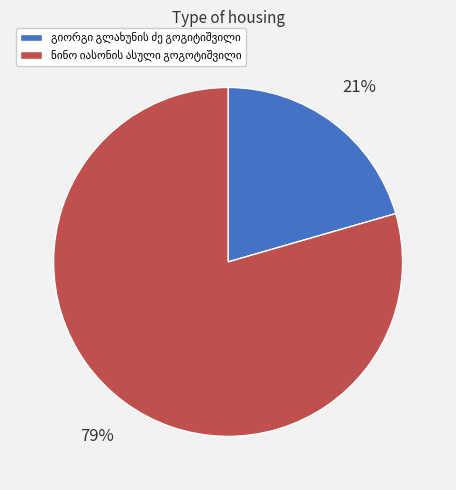

To the nearest percent, what is the average slice percentage?

50%